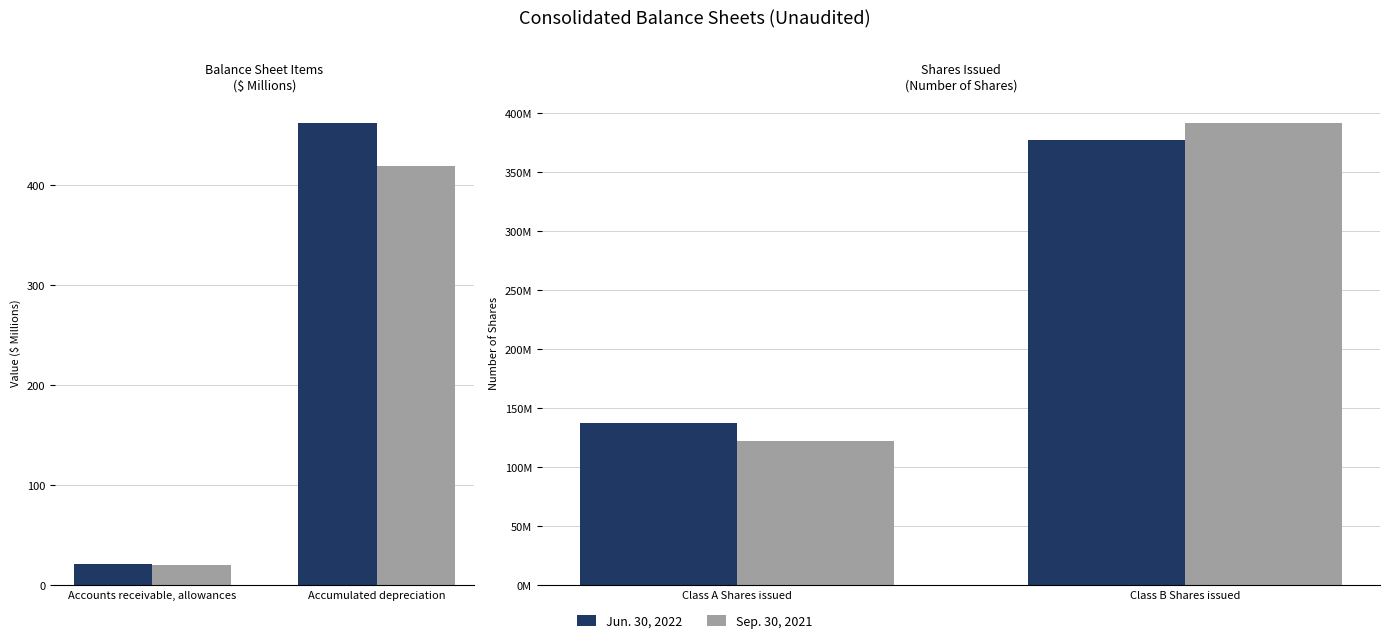

List the series in order of their peak value, highest first.

Sep. 30, 2021, Jun. 30, 2022